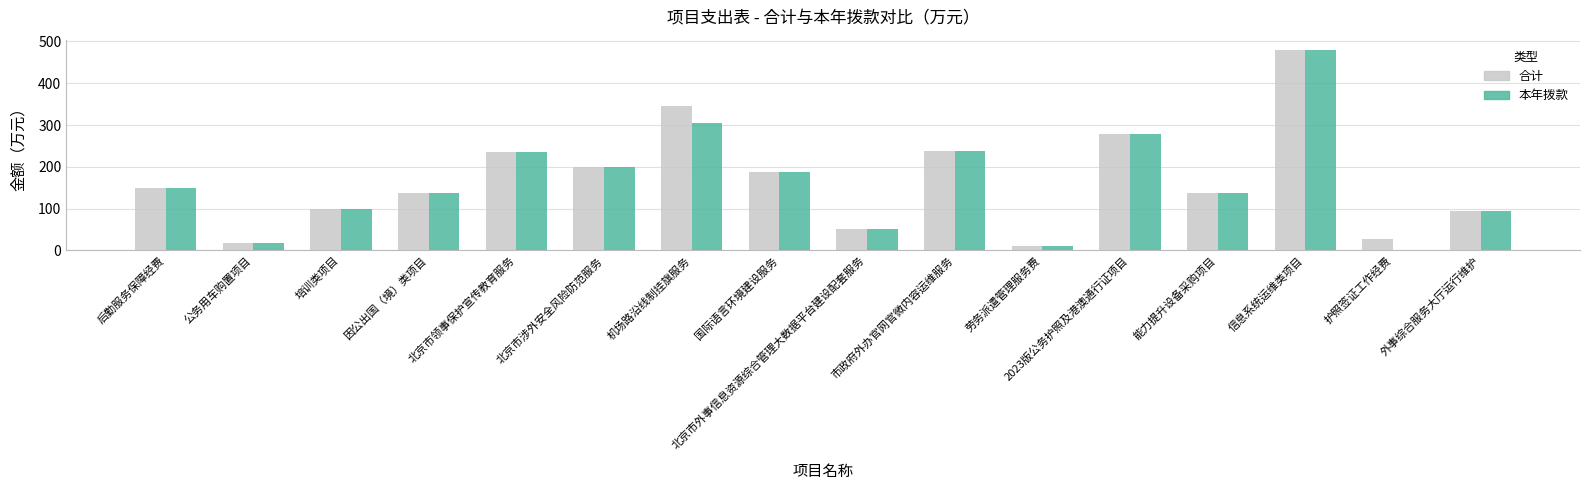

How many values in the 合计 series exceed 150?

8